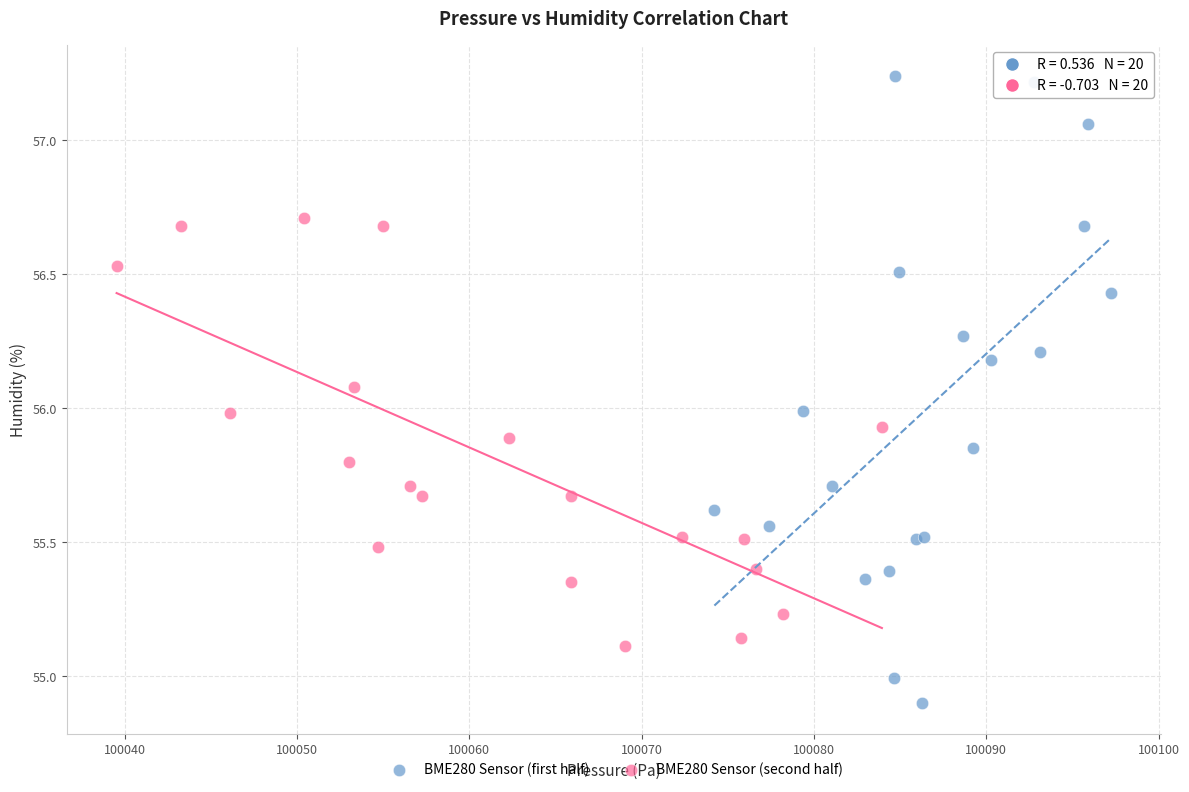

Which series has the largest Y range (max minus min)?

BME280 Sensor (first half)